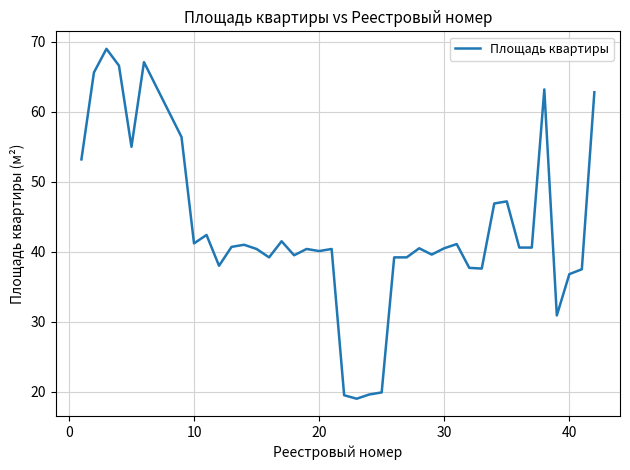

What is the smallest value displayed?

19.0